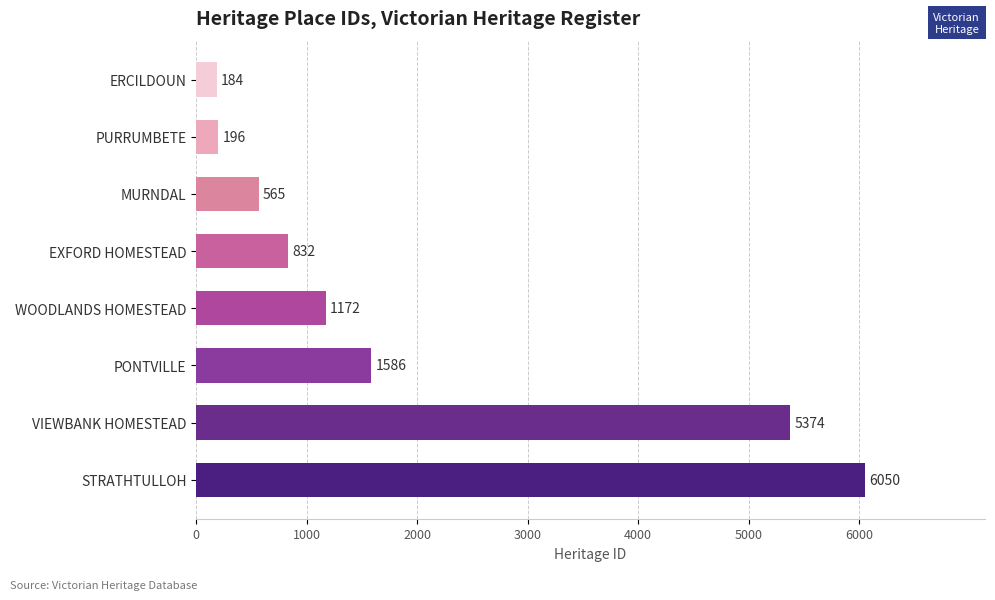

What is the change in value from STRATHTULLOH to ERCILDOUN?

-5866